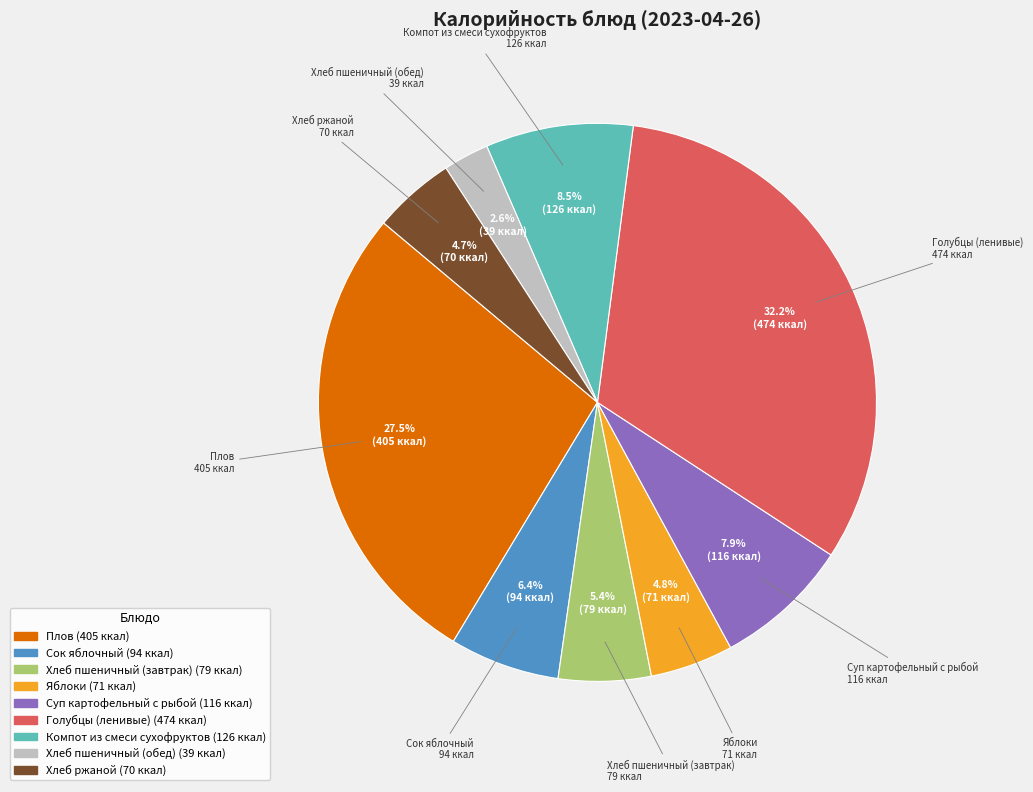

What is the smallest slice in the pie chart?

Хлеб пшеничный (обед)